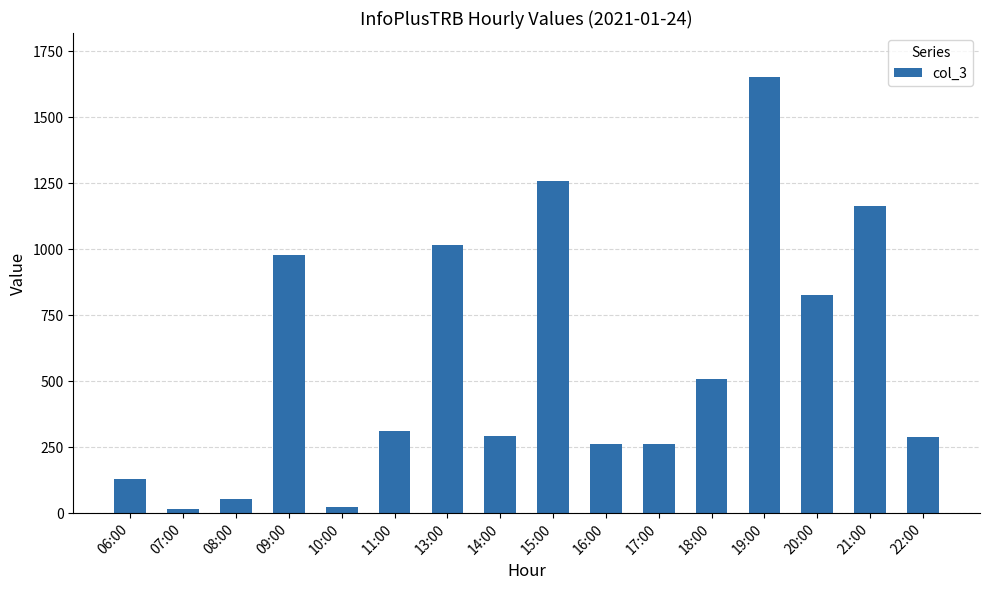

Which label corresponds to the largest value in the chart?

19:00